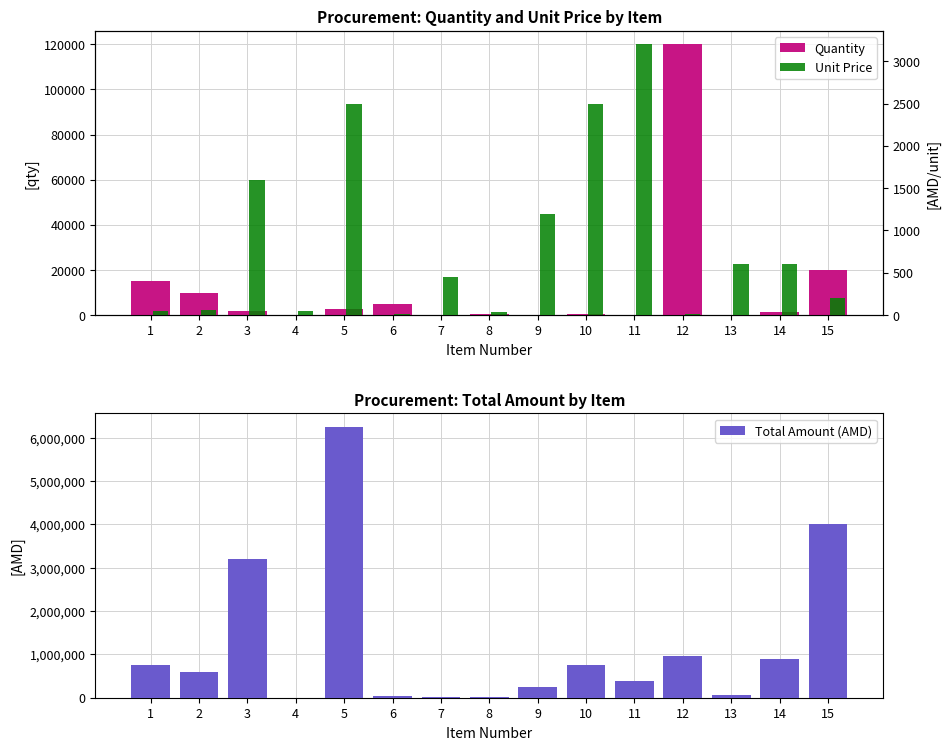

What is the difference between the maximum and minimum values in the Quantity series?

119970